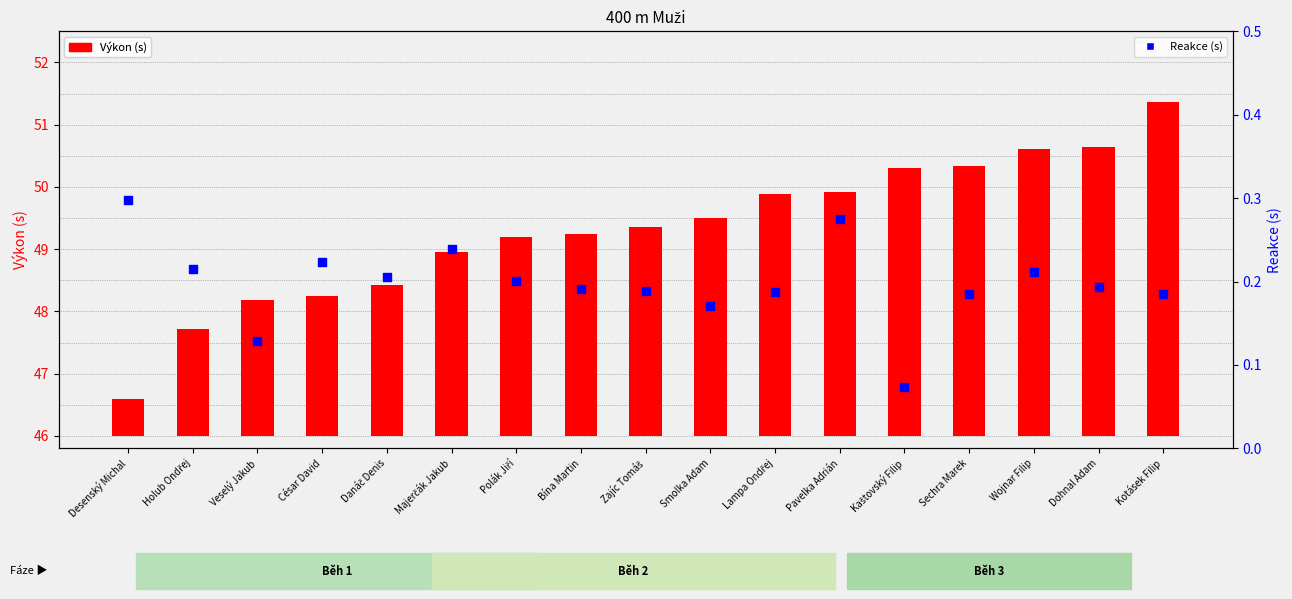

At how many categories does at least one series exceed 1?

16